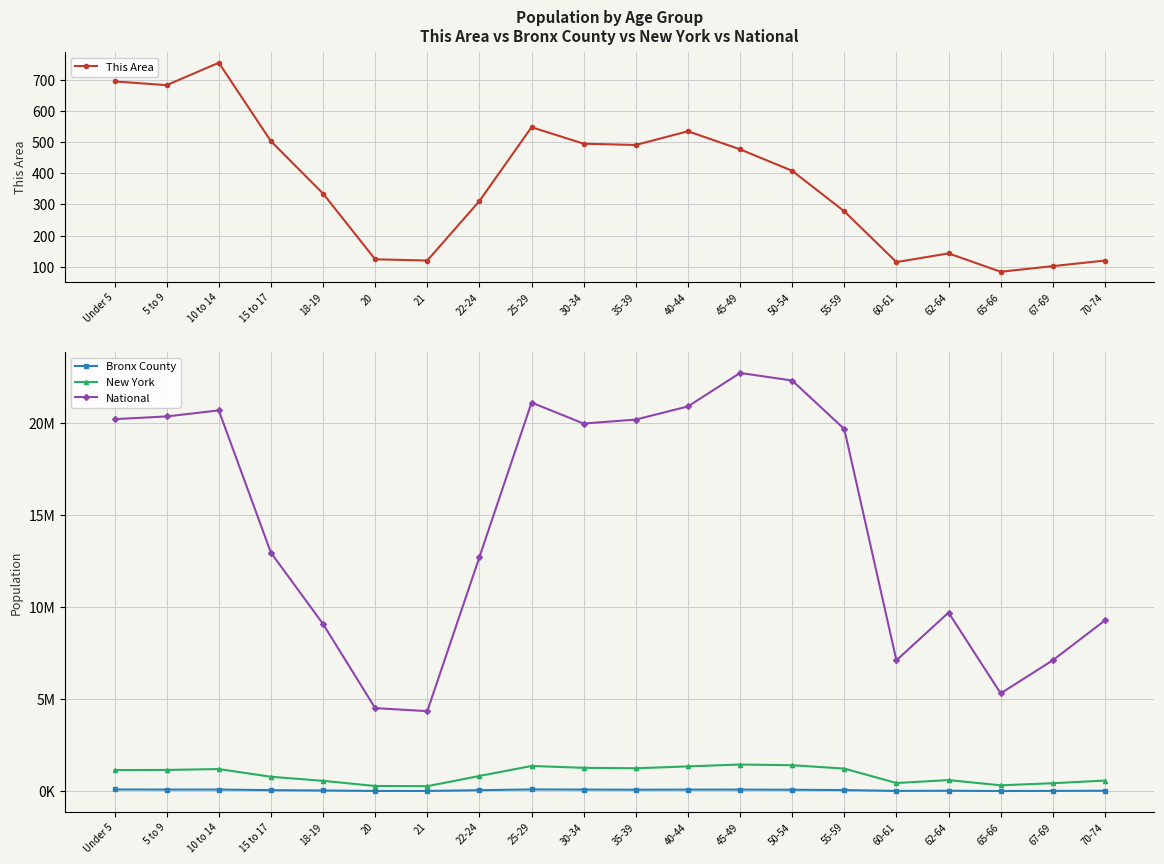

Which category has the highest value across all series?

45-49